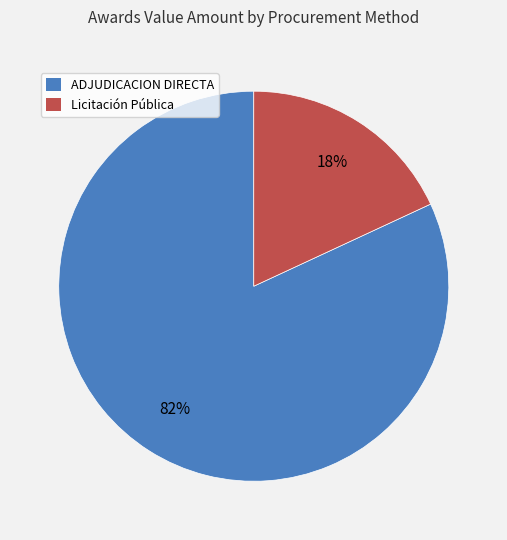

To the nearest percent, what is the difference between the largest and smallest slice percentages?

64%